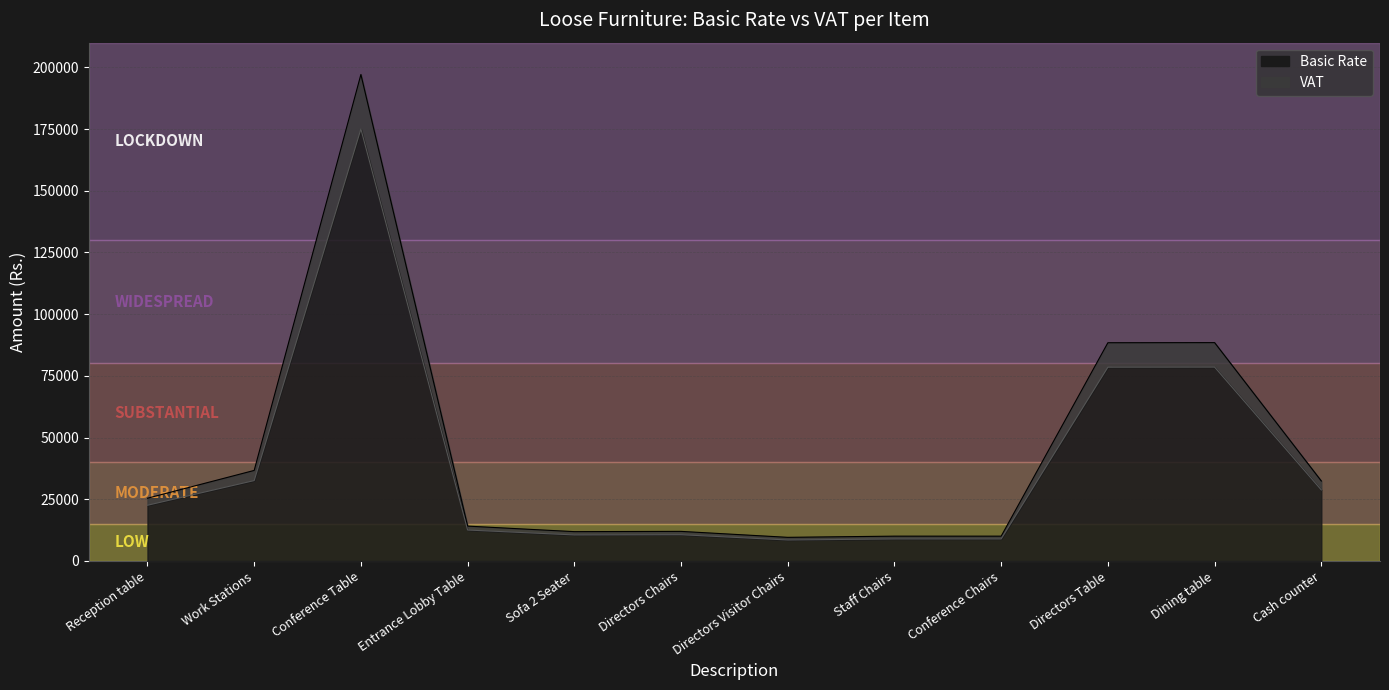

List the labels in order of Basic Rate value, largest first.

Conference Table, Dining table, Directors Table, Work Stations, Cash counter, Reception table, Entrance Lobby Table, Directors Chairs, Sofa 2 Seater, Staff Chairs, Conference Chairs, Directors Visitor Chairs